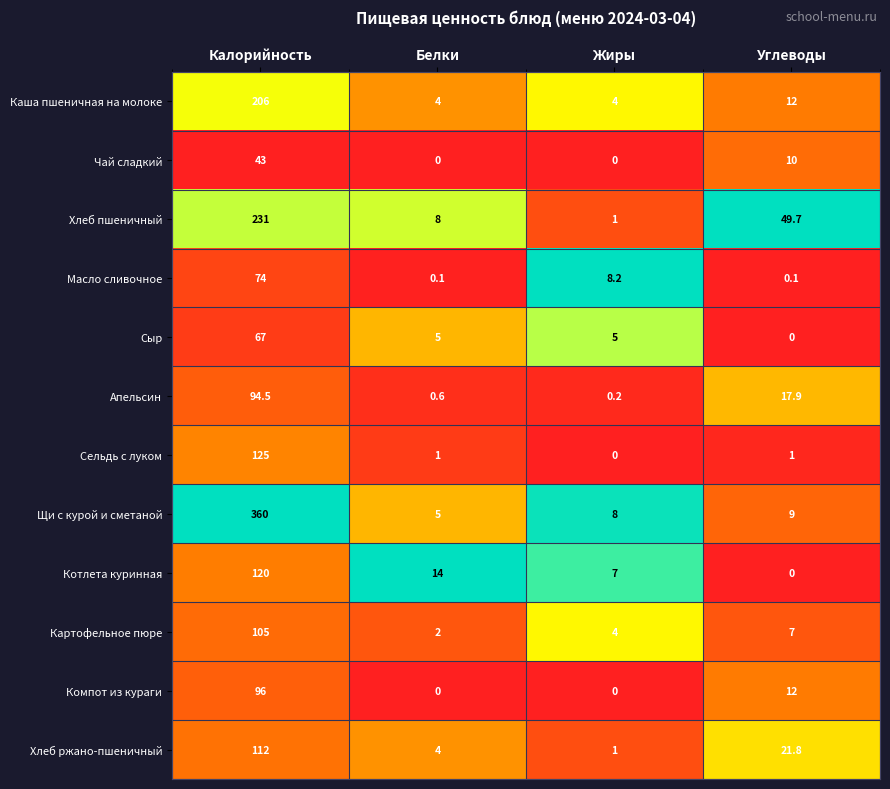

List the series in order of their peak value, lowest first.

Чай сладкий, Сыр, Масло сливочное, Апельсин, Компот из кураги, Картофельное пюре, Хлеб ржано-пшеничный, Котлета куринная, Сельдь с луком, Каша пшеничная на молоке, Хлеб пшеничный, Щи с курой и сметаной